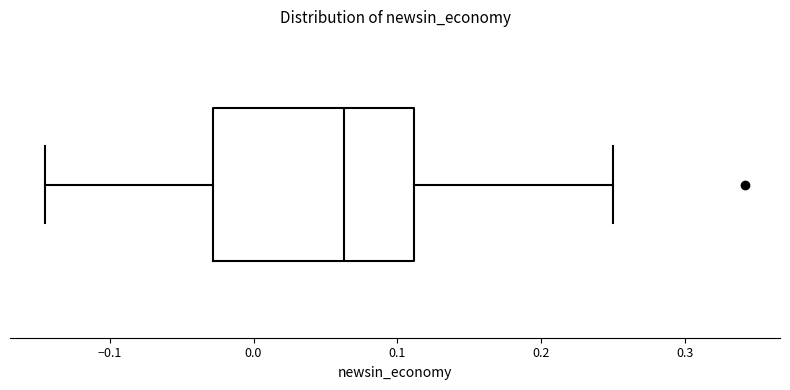

Read this box plot against the x-axis: the position of the median line, the range covered by the box, and the ends of both whiskers. The values are not printed on the chart, so give them approximately, as read against the axis.

median 0.06, box -0.03 to 0.11, whiskers -0.15 to 0.25